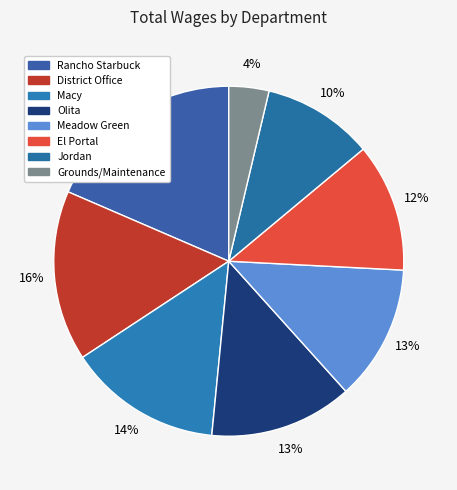

Count the number of slices in the pie.

8